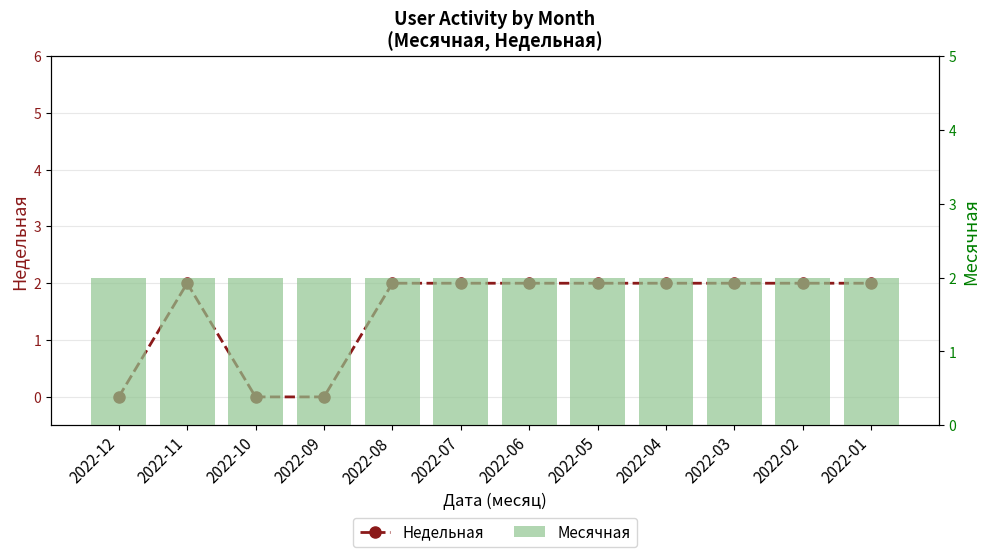

What is the maximum value for Месячная?

2